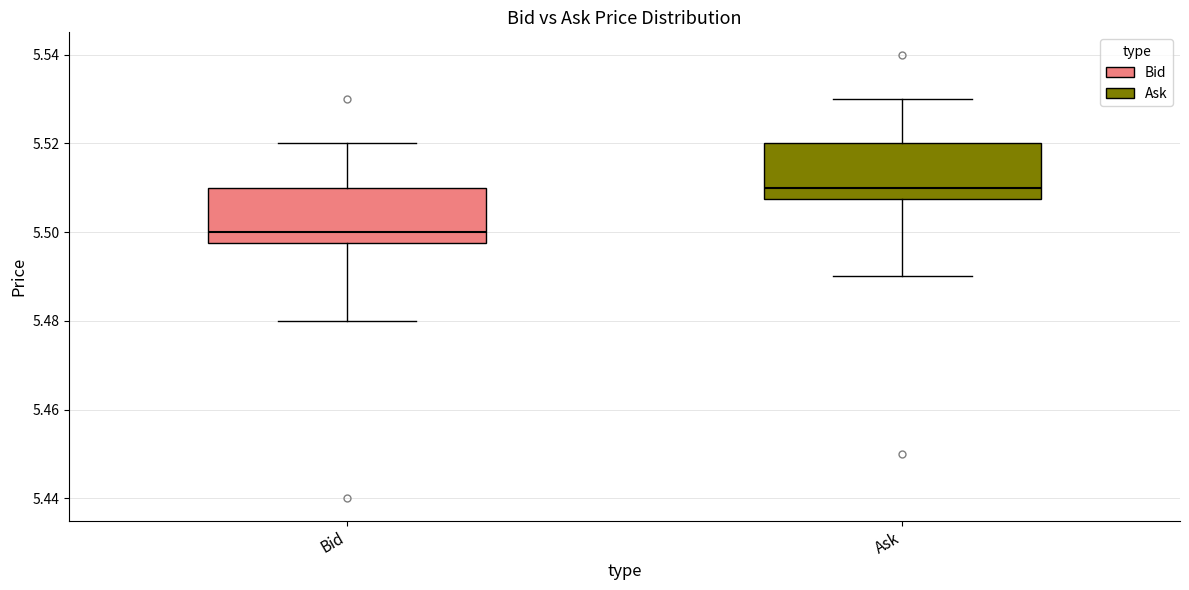

Where does the upper whisker of the box for Ask end on the y-axis? The values are not printed on the chart, so give them approximately, as read against the axis.

5.530